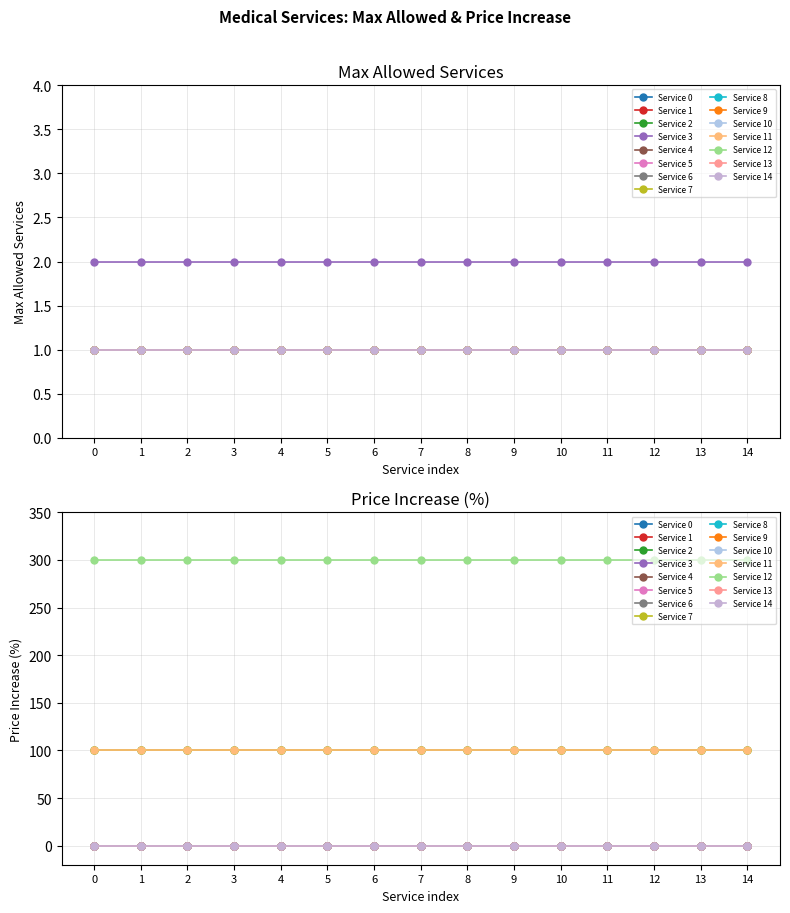

Does the chart have visible grid lines?

Yes